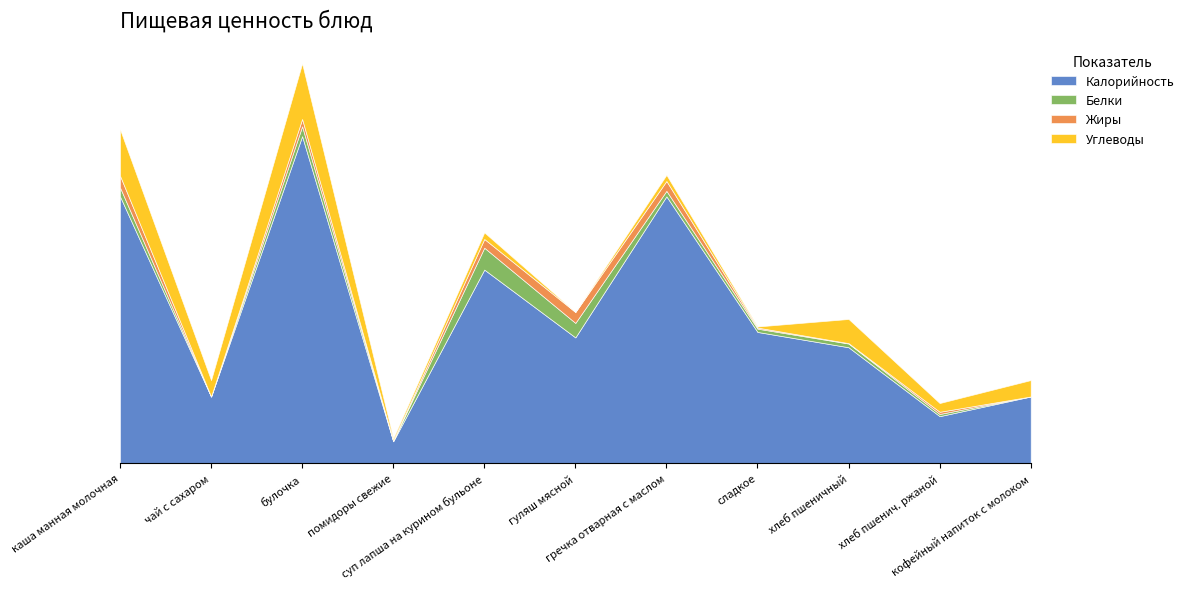

Where is the first local minimum for Жиры?

чай с сахаром